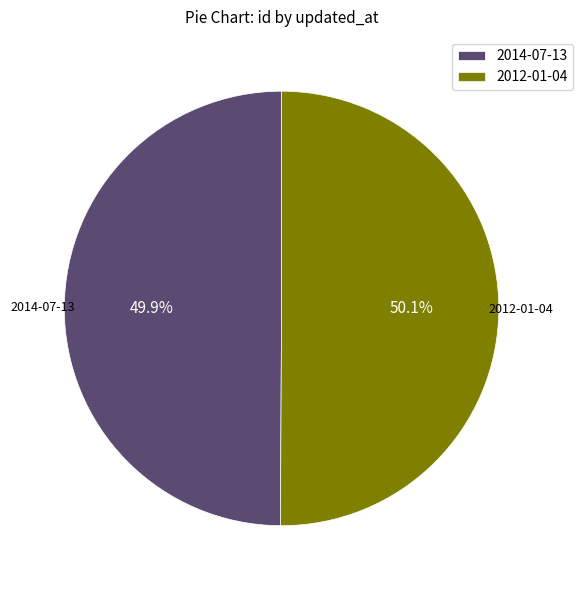

The 2012-01-04 slice represents 55% of the pie. True or false?

False